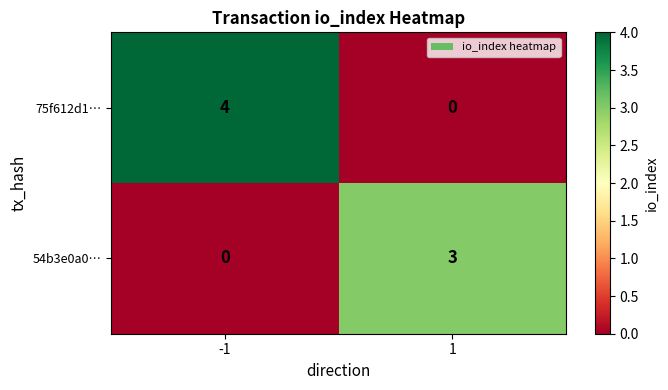

Which series has the largest range (max minus min)?

75f612d1…